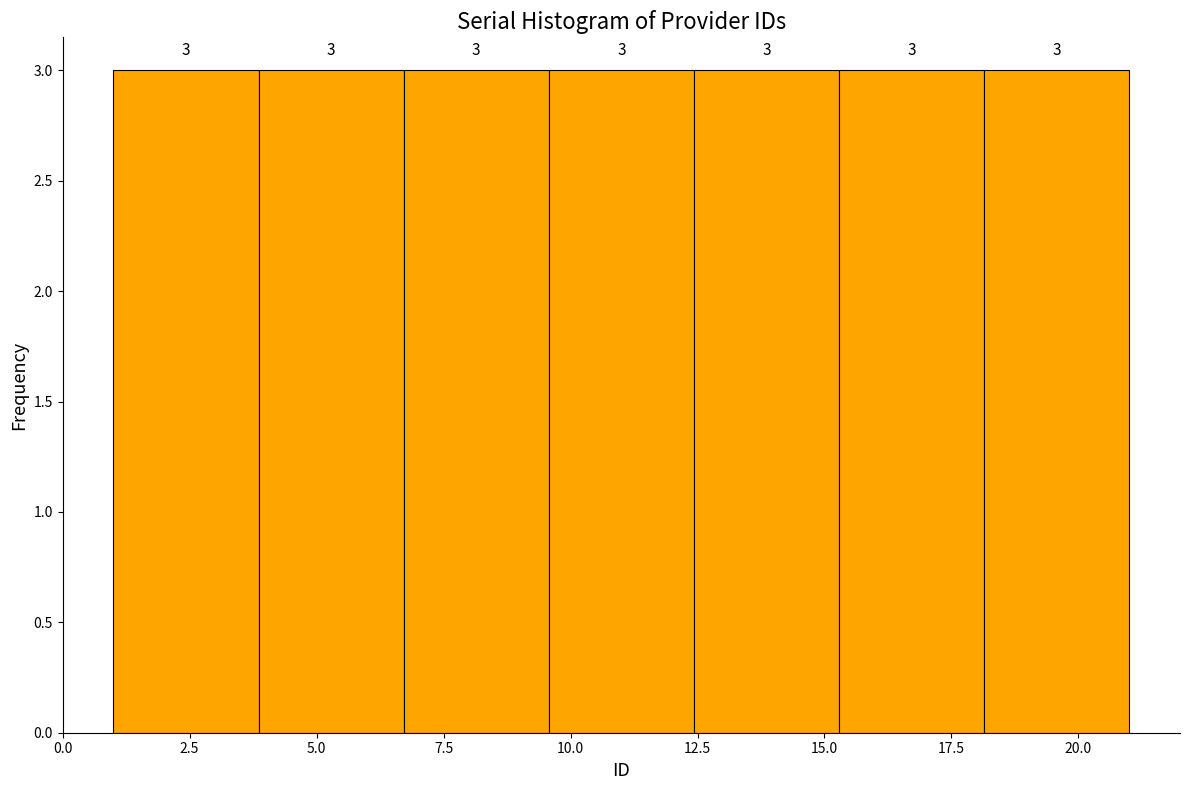

Reading left to right, transcribe this chart: for each bar, give the range it covers on the x-axis and its height. The bar edges are not printed on the chart, so give them approximately, as read against the axis.

1.0 to 4.0: 3
4.0 to 6.5: 3
6.5 to 9.5: 3
9.5 to 12.5: 3
12.5 to 15.5: 3
15.5 to 18.0: 3
18.0 to 21.0: 3